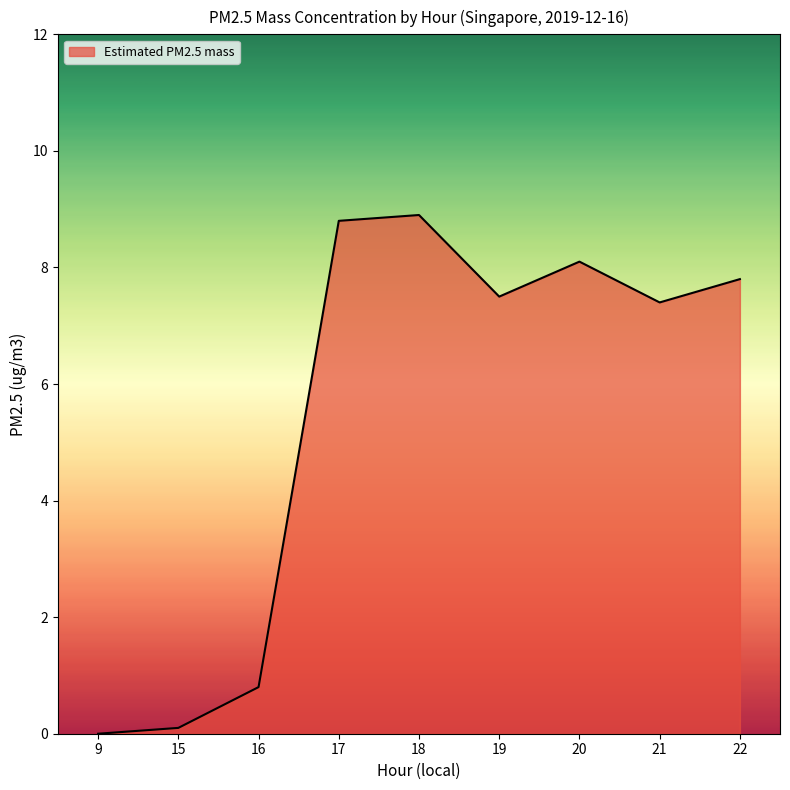

What is the maximum value shown in the chart?

8.9